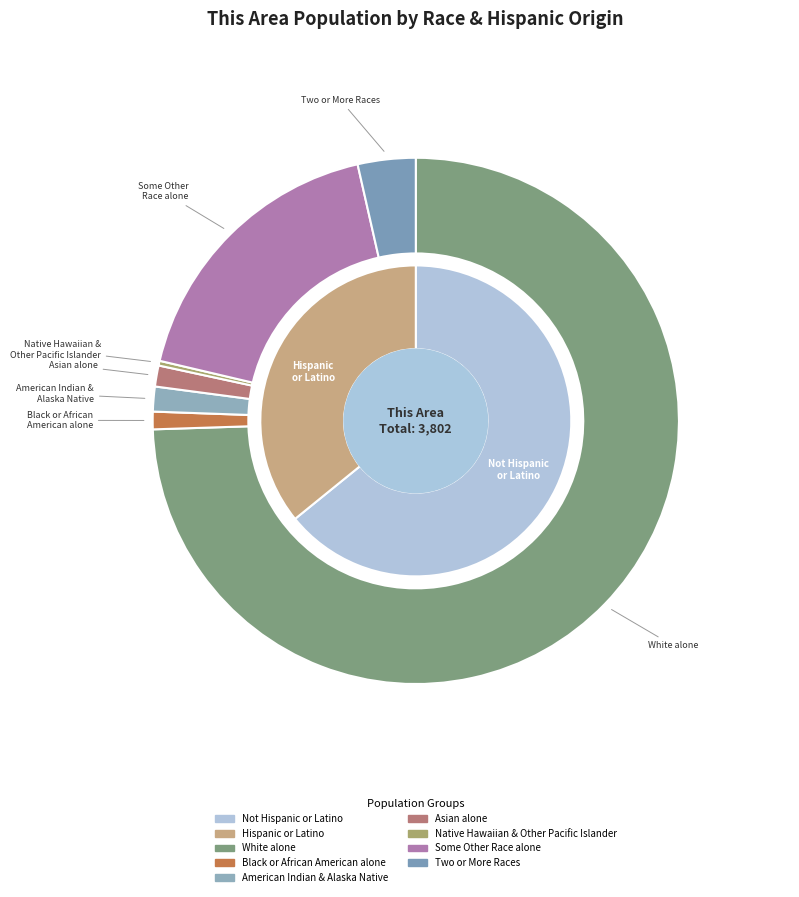

What is the ratio of the value at Two or More Races to the value at American Indian and Alaska Native?

2.3